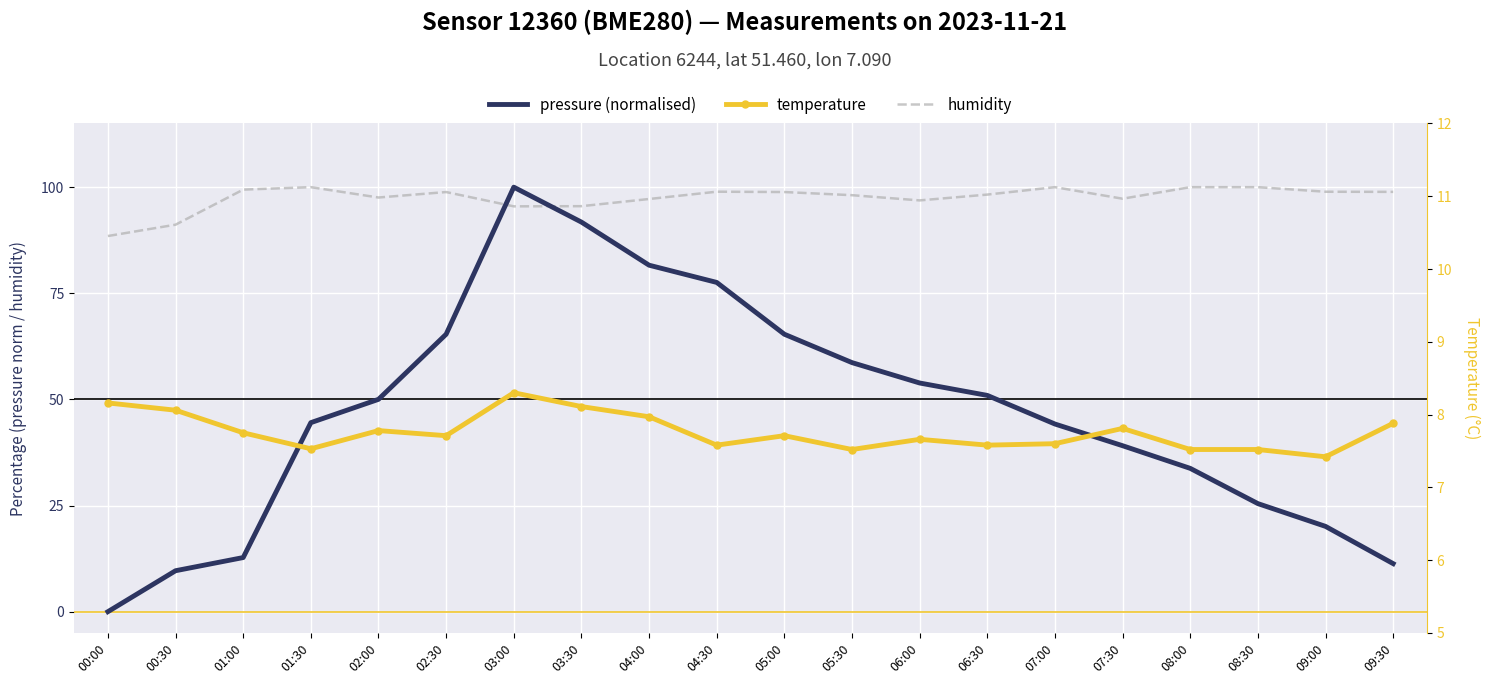

At which category does temperature reach its first local valley?

01:30